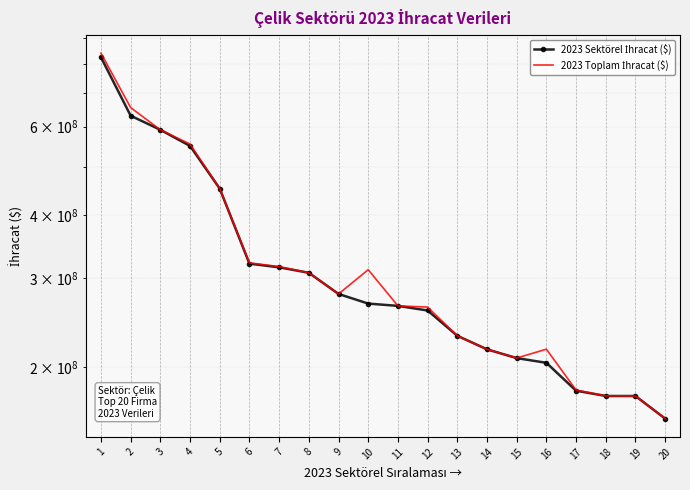

At which category is the sum across all series the highest?

1